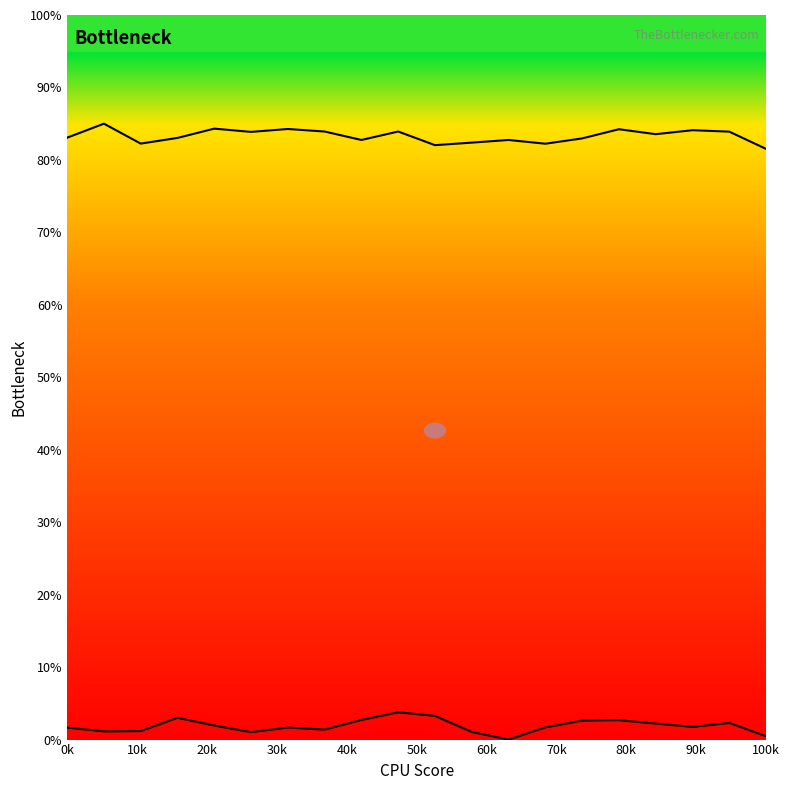

Reading right to left, what are all the values shown in this chart?

curve1: 0.5	2.3	1.7	2.2	2.7	2.6	1.7	0.0	1.1	3.3	3.8	2.7	1.4	1.7	1.0	1.9	3.0	1.2	1.1	1.7
curve2: 81.5	83.9	84.1	83.6	84.2	83.0	82.2	82.8	82.4	82.0	83.9	82.8	83.9	84.3	83.9	84.3	83.0	82.3	85.0	83.1